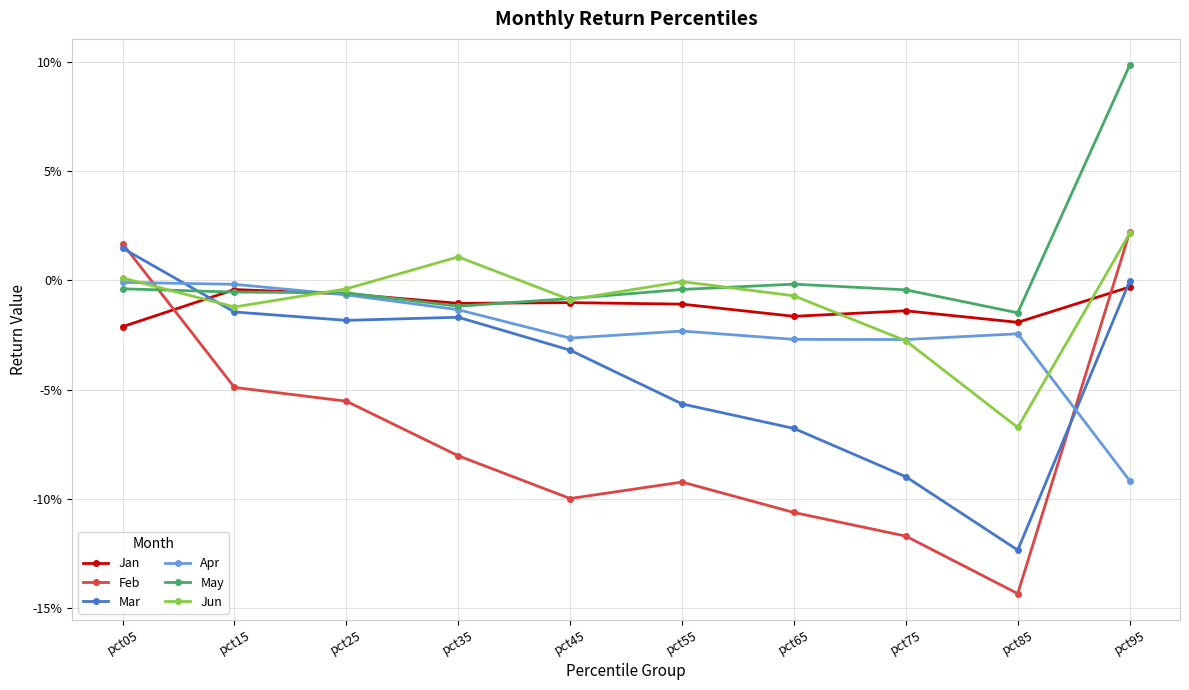

True or false: Feb and Jun intersect in this chart.

True